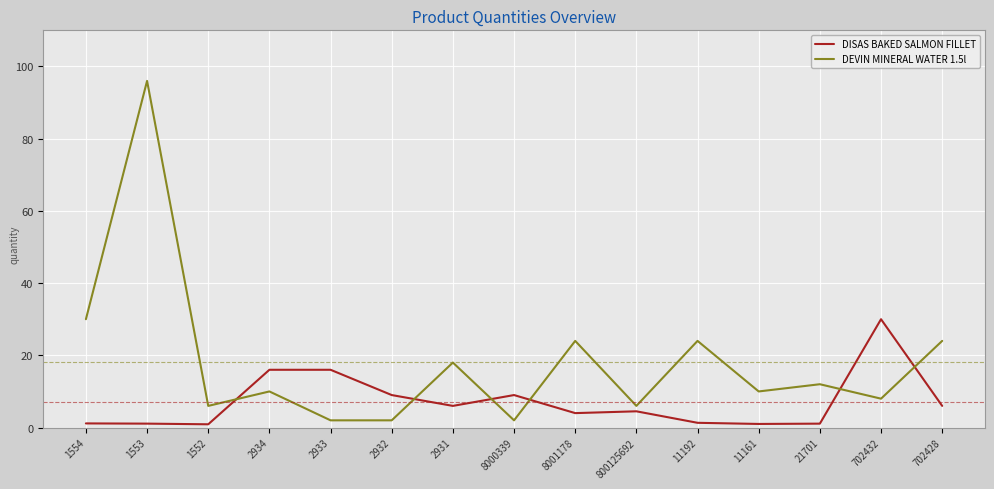

Between 1552 and 8001178, which series saw the biggest shift?

DEVIN MINERAL WATER 1.5l